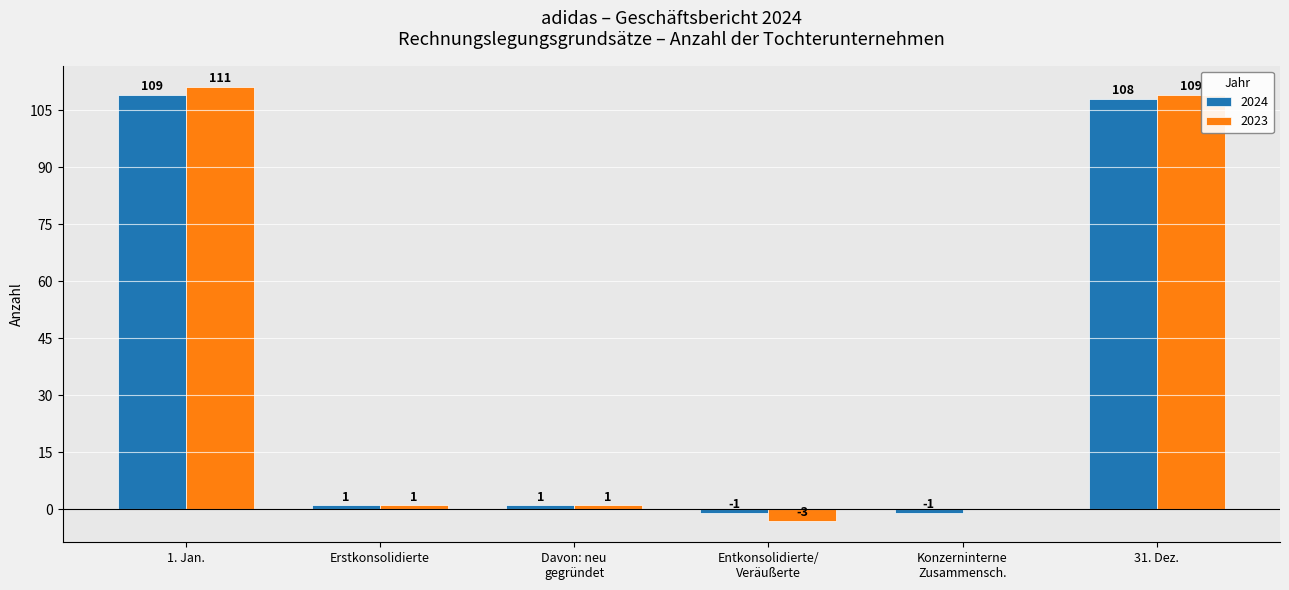

At which category is the sum across all series the highest?

1. Jan.